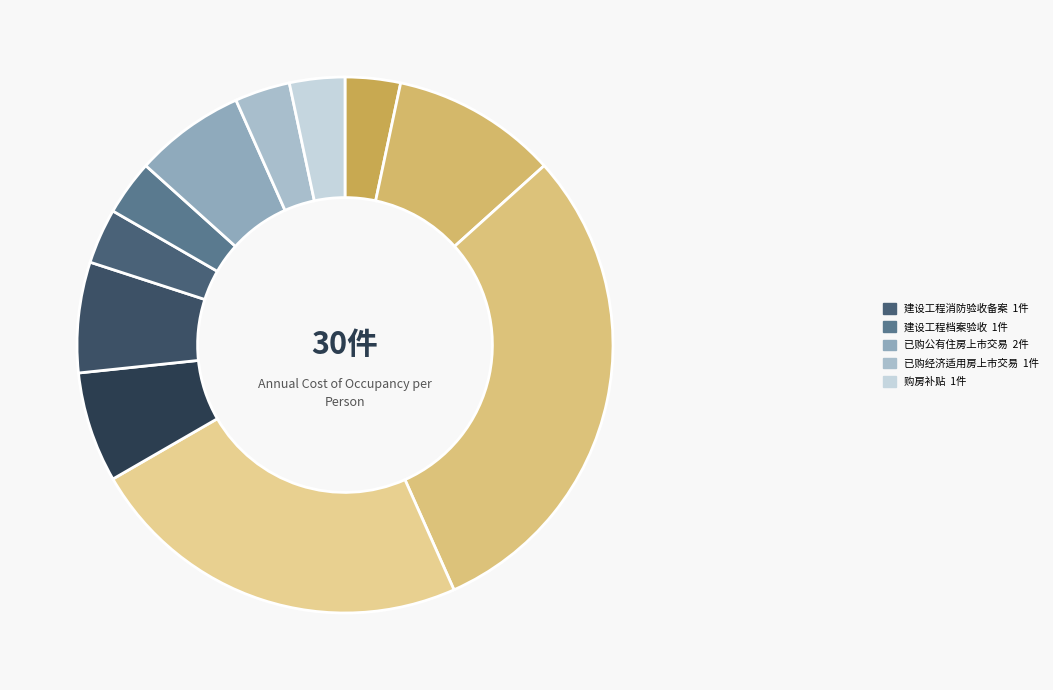

How many slices are in this pie chart?

11